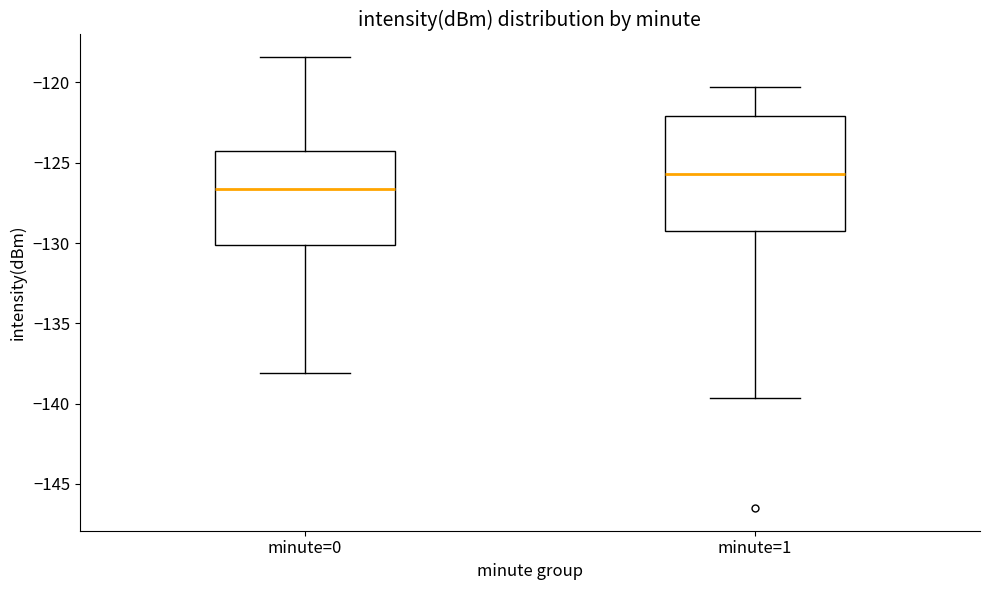

Where is the upper edge of the box for minute=1 on the y-axis? The values are not printed on the chart, so give them approximately, as read against the axis.

-122.0